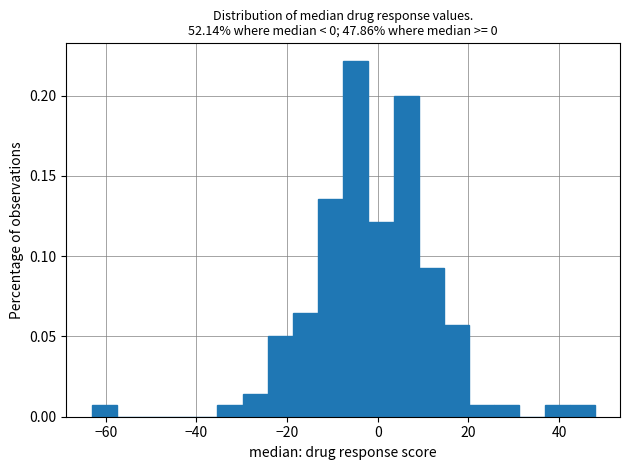

Read against the x-axis, roughly where is the centre of the tallest bar?

-4